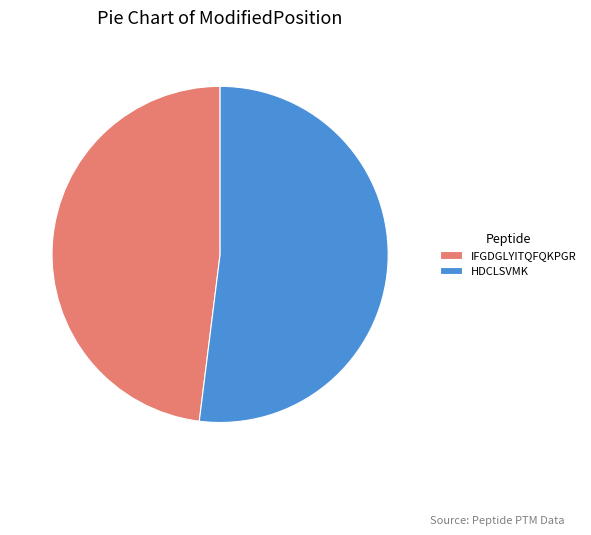

What is the smallest slice in the pie chart?

IFGDGLYITQFQKPGR